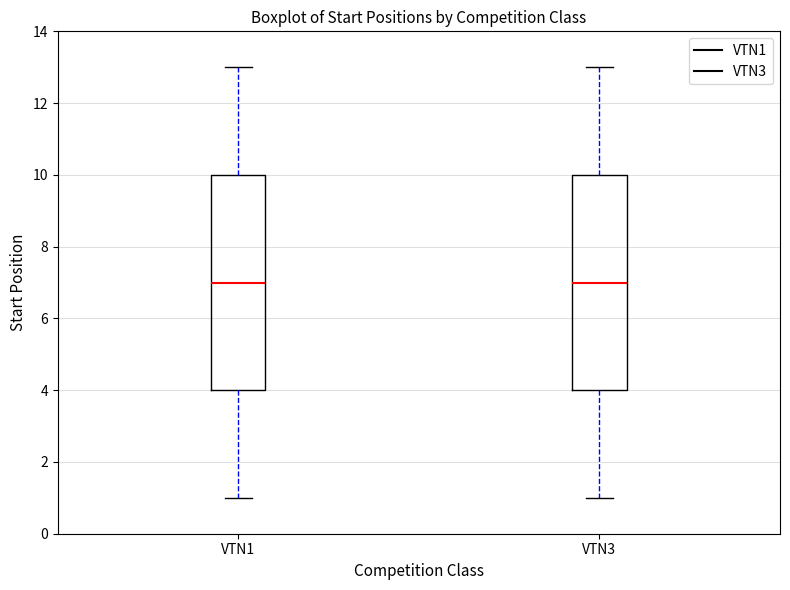

Where does the lower whisker of the box for VTN3 end on the y-axis? The values are not printed on the chart, so give them approximately, as read against the axis.

1